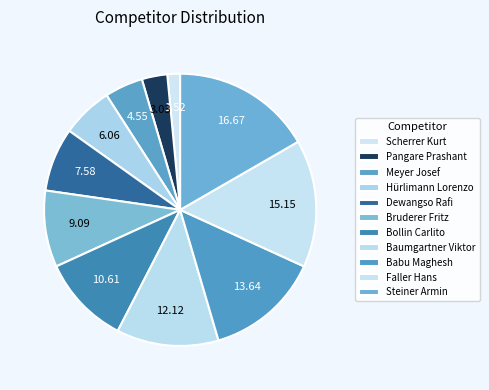

Which category has the biggest portion of the pie?

Steiner Armin